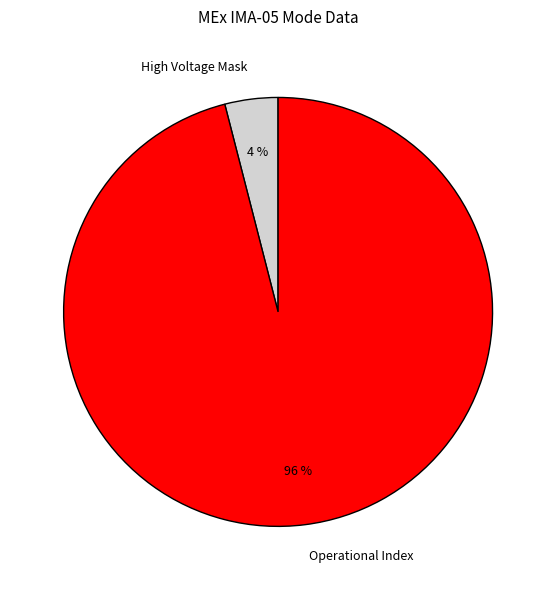

Between Operational Index and High Voltage Mask, which is larger?

Operational Index